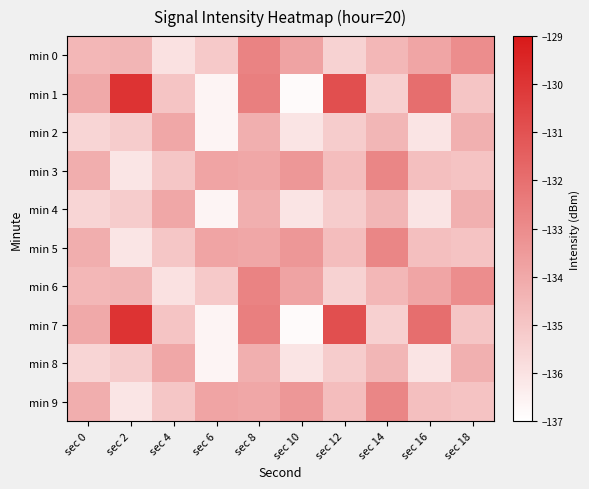

Rank the series by their maximum value, from highest to lowest.

min 1, min 7, min 0, min 6, min 3, min 5, min 9, min 2, min 4, min 8